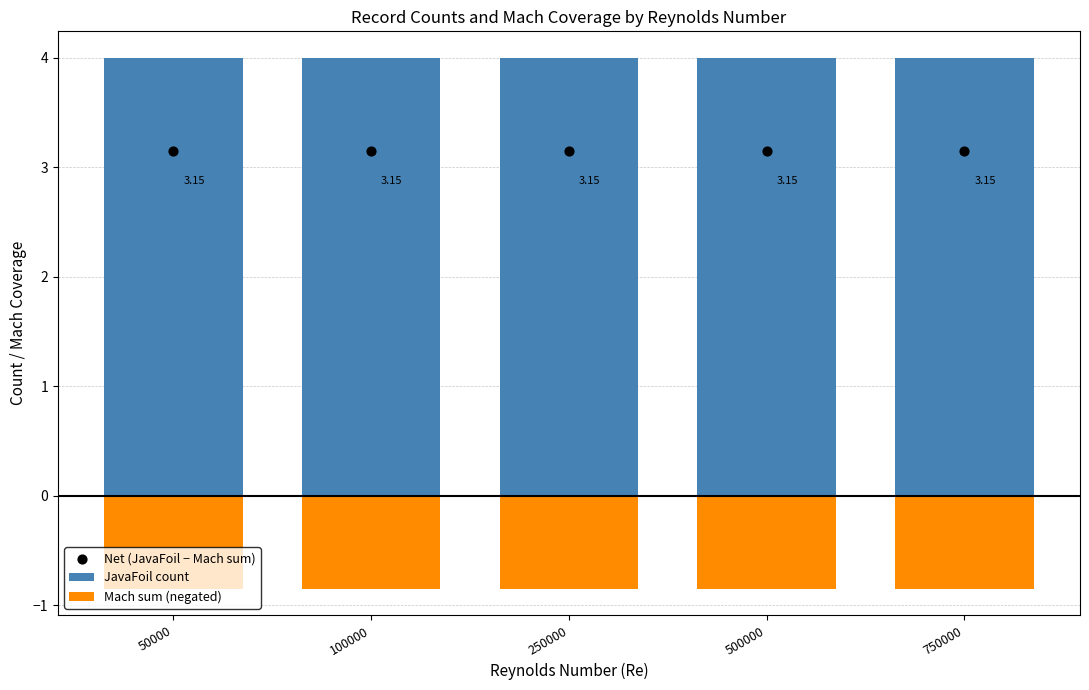

Which series contains the highest Y value?

JavaFoil count